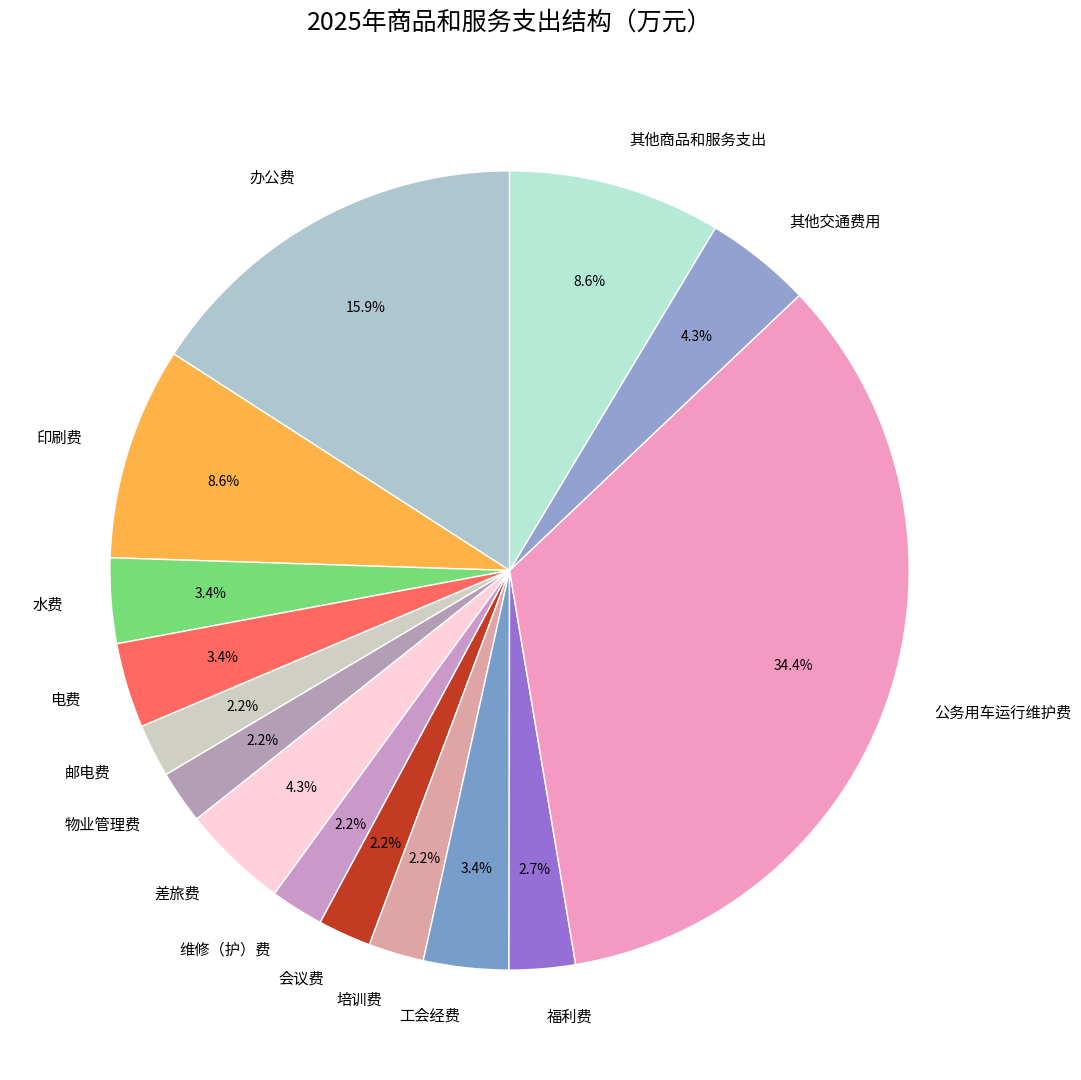

Which category has the biggest portion of the pie?

公务用车运行维护费